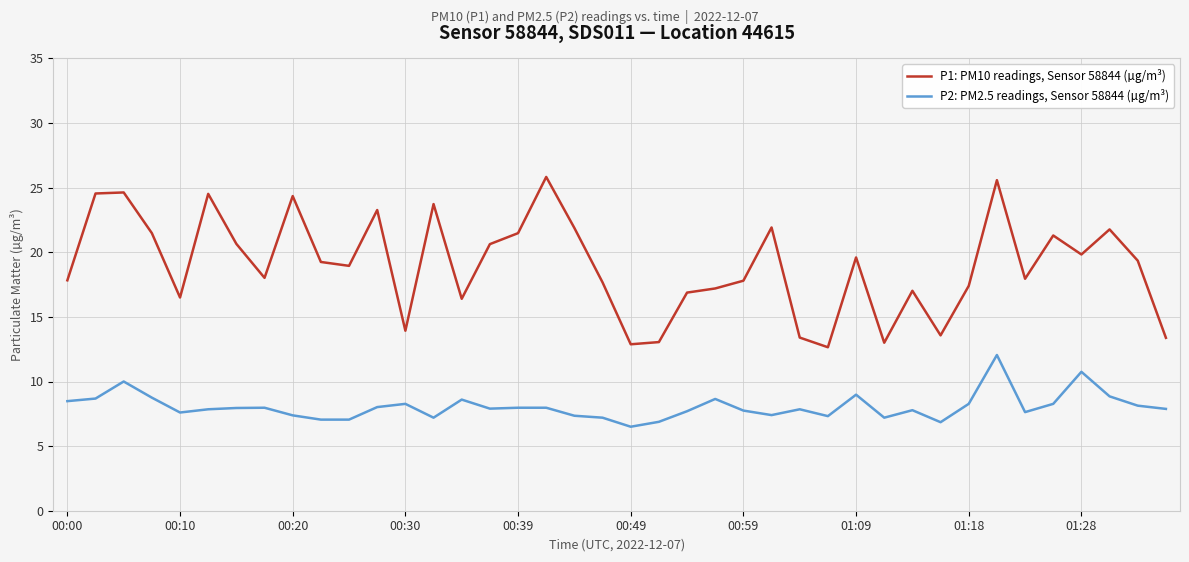

True or false: P2: PM2.5 readings, Sensor 58844 (µg/m³) and P1: PM10 readings, Sensor 58844 (µg/m³) cross at least once.

False